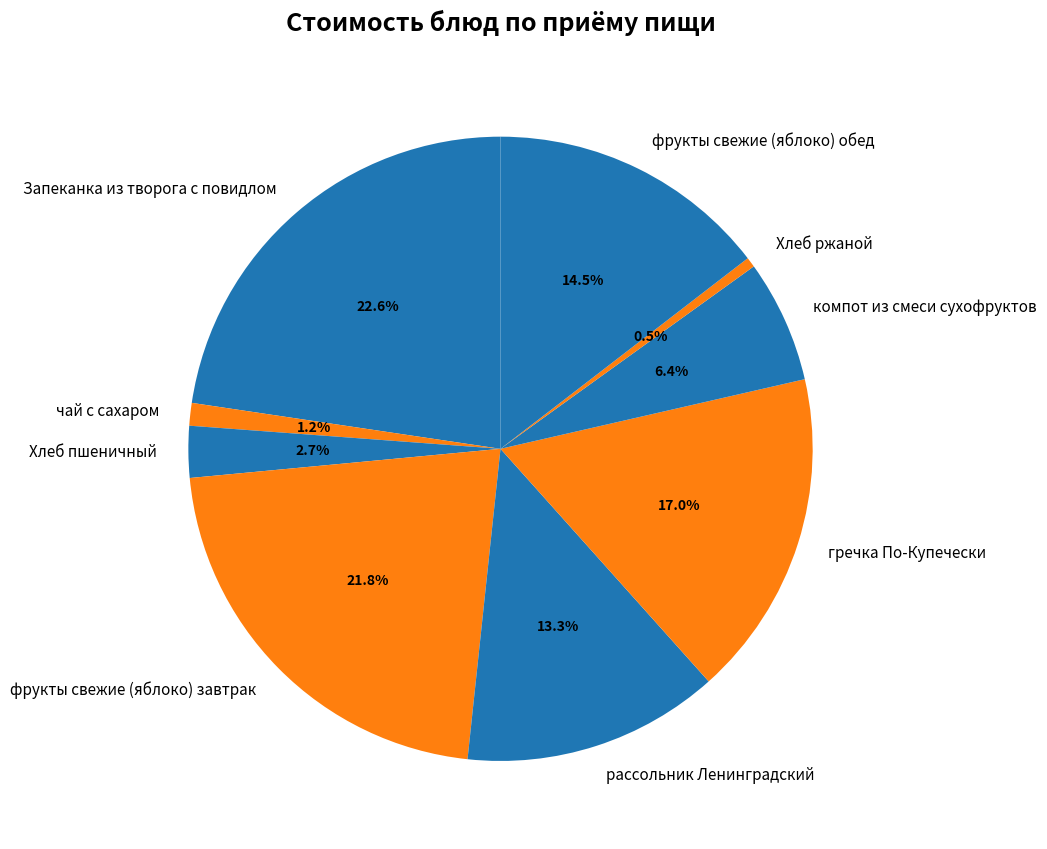

Rank the categories by value from lowest to highest.

Хлеб ржаной, чай с сахаром, Хлеб пшеничный, компот из смеси сухофруктов, рассольник Ленинградский, фрукты свежие (яблоко) обед, гречка По-Купечески, фрукты свежие (яблоко) завтрак, Запеканка из творога с повидлом